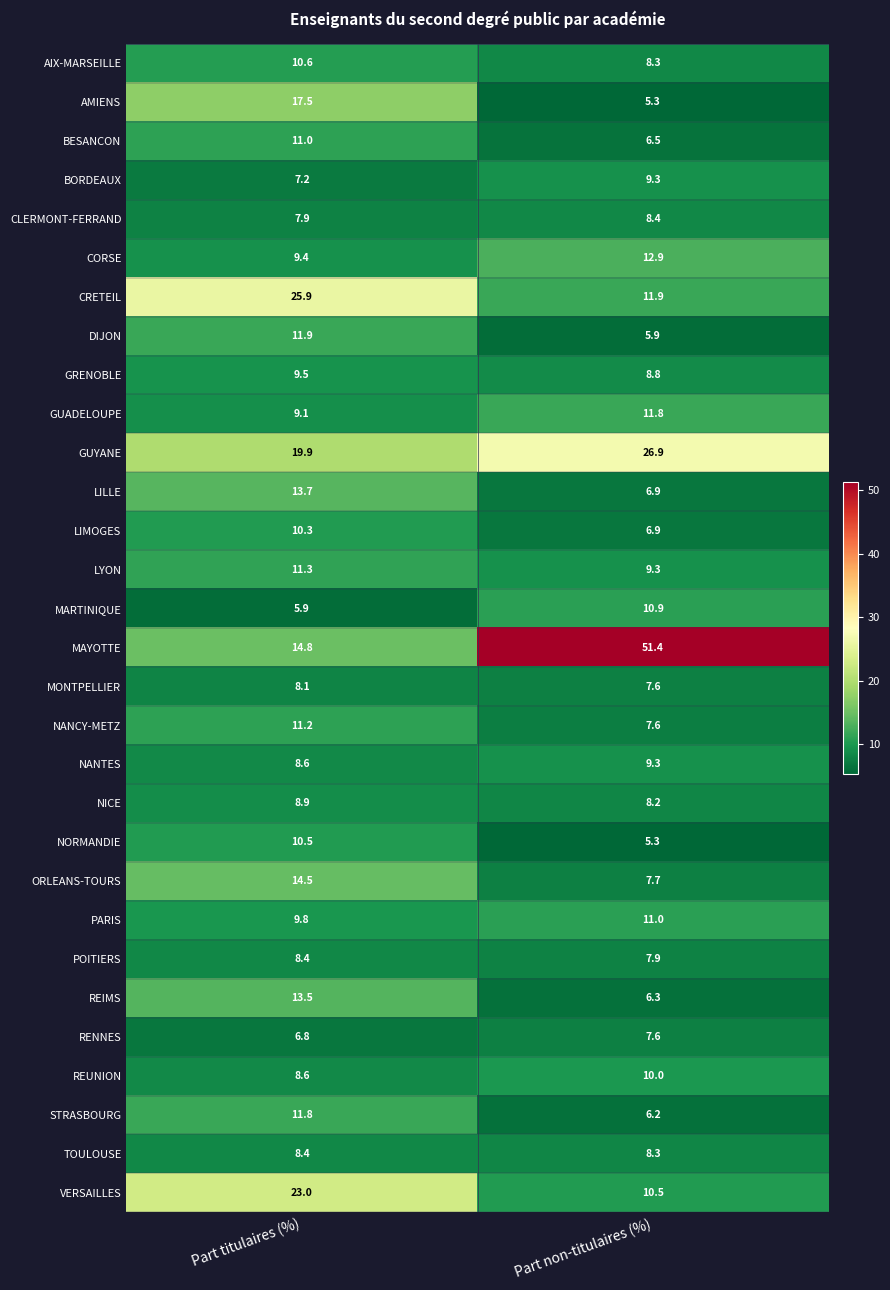

What is the sum of the MAYOTTE values at Part titulaires (%) and Part non-titulaires (%)?

66.2